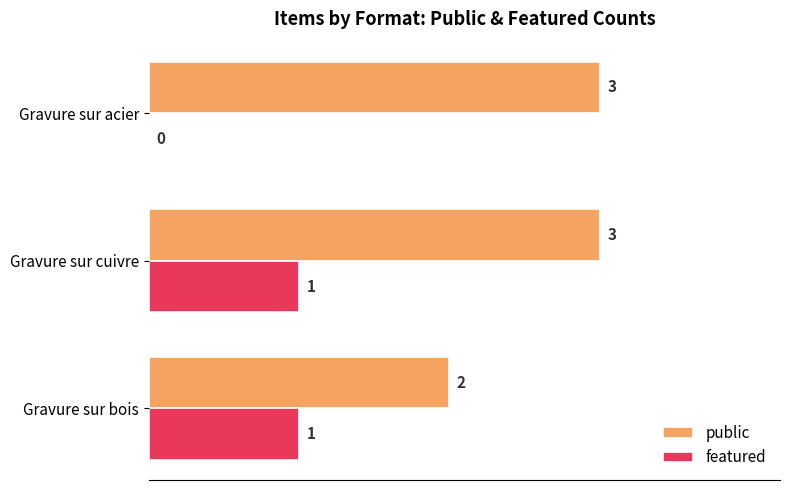

Where is public nearest to the value 2?

Gravure sur bois